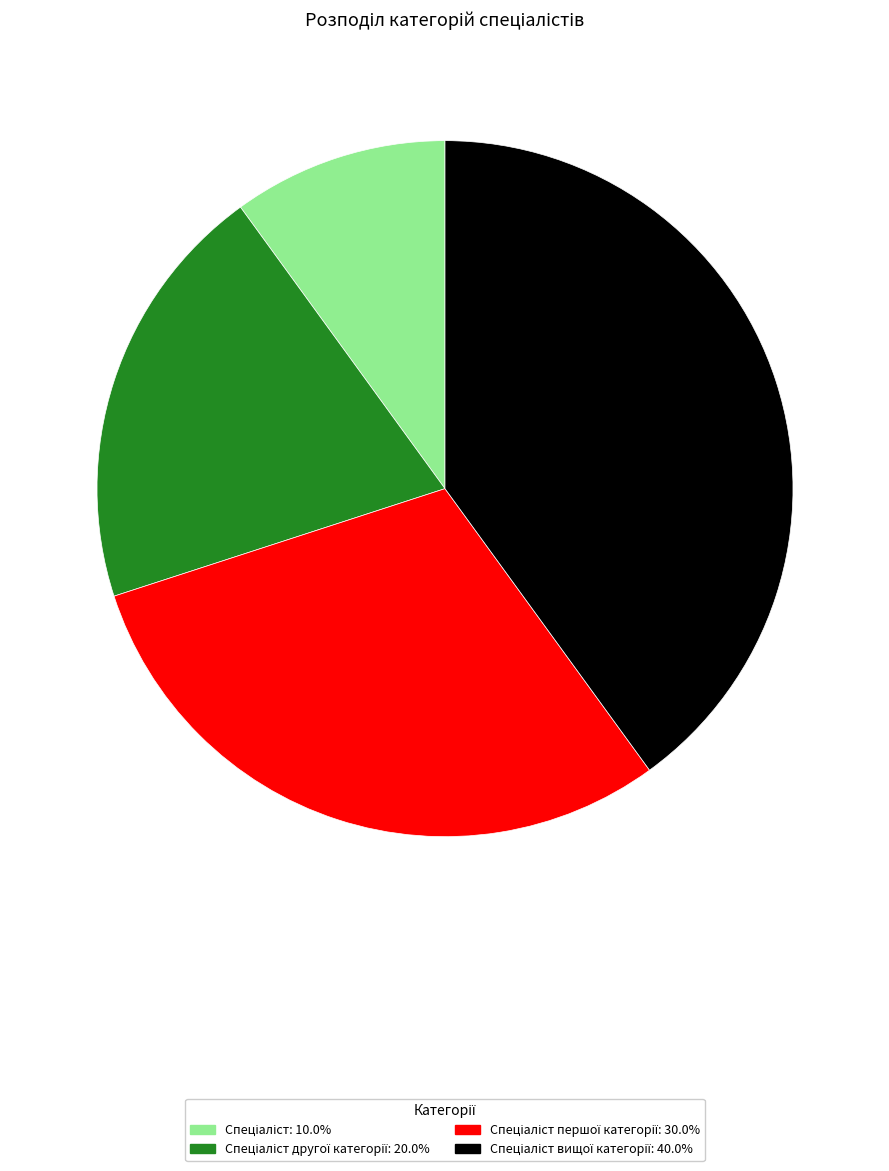

Is there any slice that represents more than half of the pie?

No